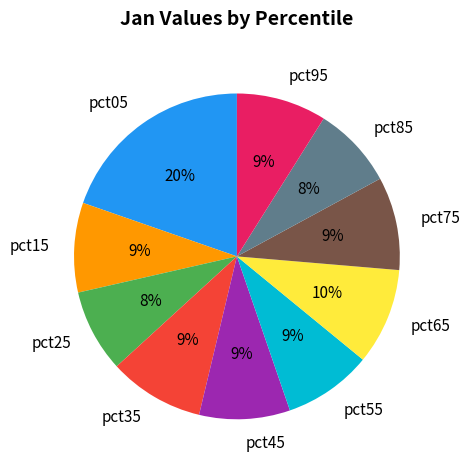

Is there any slice that represents more than half of the pie?

No